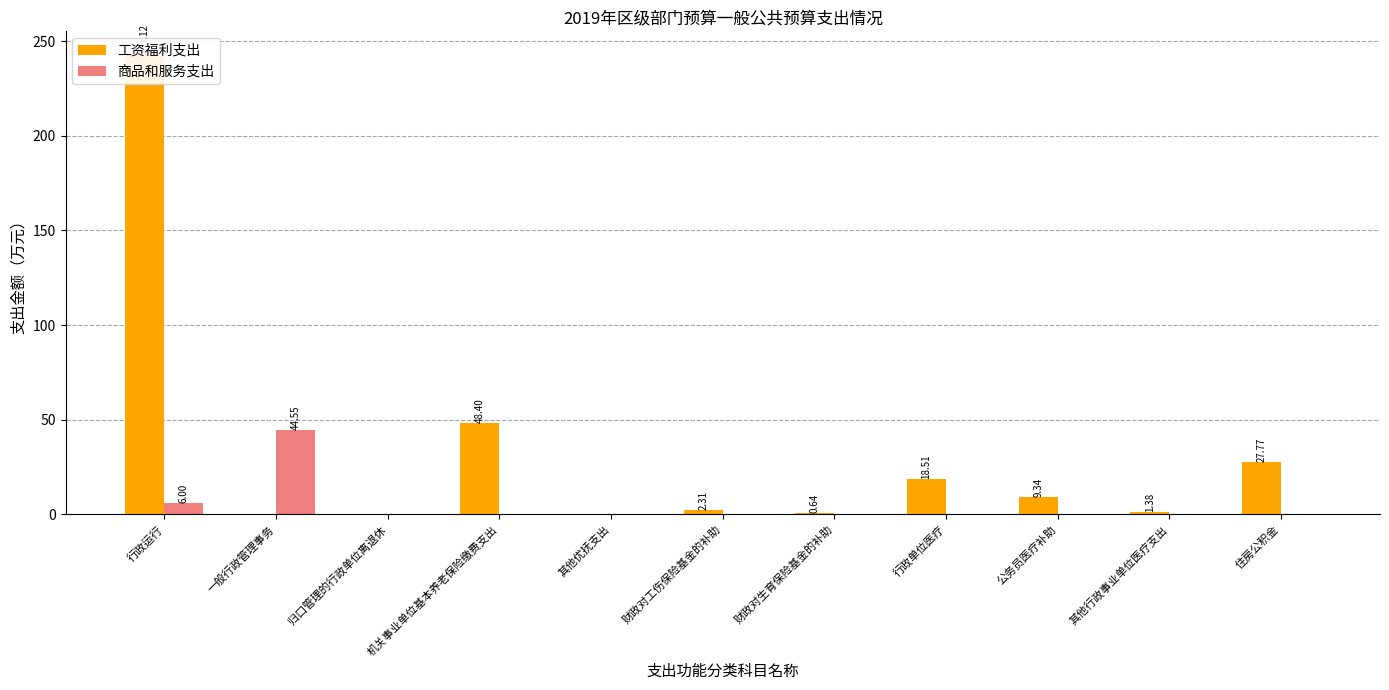

Reading left to right, transcribe all the data shown in this chart.

工资福利支出: 行政运行=243.1	一般行政管理事务=0.0	归口管理的行政单位离退休=0.0	机关事业单位基本养老保险缴费支出=48.4	其他优抚支出=0.0	财政对工伤保险基金的补助=2.3	财政对生育保险基金的补助=0.6	行政单位医疗=18.5	公务员医疗补助=9.3	其他行政事业单位医疗支出=1.4	住房公积金=27.8
商品和服务支出: 行政运行=6.0	一般行政管理事务=44.5	归口管理的行政单位离退休=0.0	机关事业单位基本养老保险缴费支出=0.0	其他优抚支出=0.0	财政对工伤保险基金的补助=0.0	财政对生育保险基金的补助=0.0	行政单位医疗=0.0	公务员医疗补助=0.0	其他行政事业单位医疗支出=0.0	住房公积金=0.0